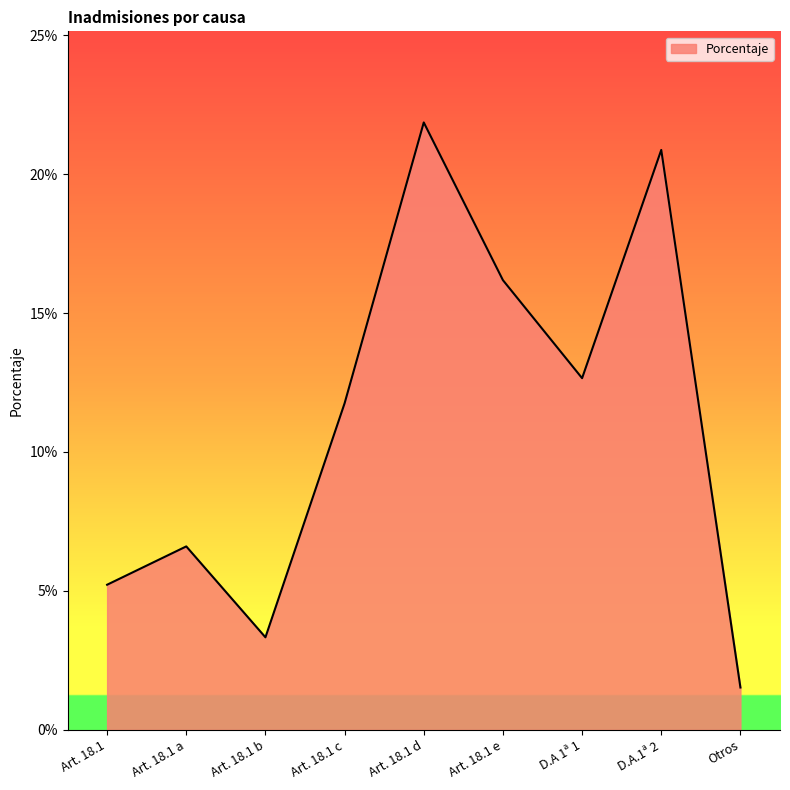

Does the chart have visible grid lines?

No